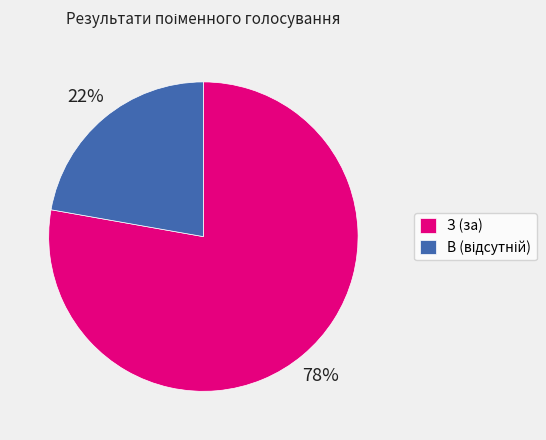

What is the largest slice in the pie chart?

З